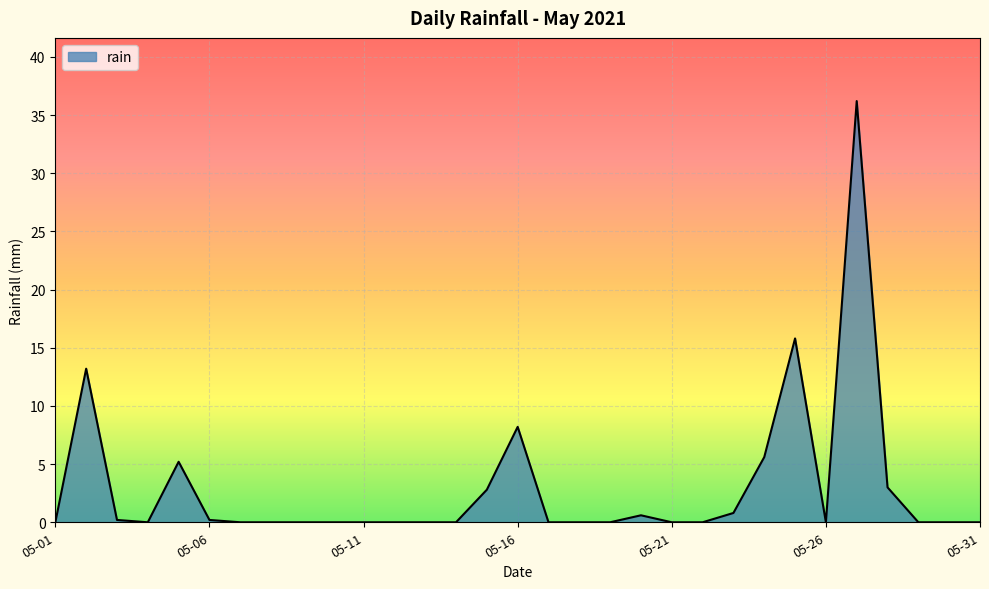

What is the maximum value shown in the chart?

36.2